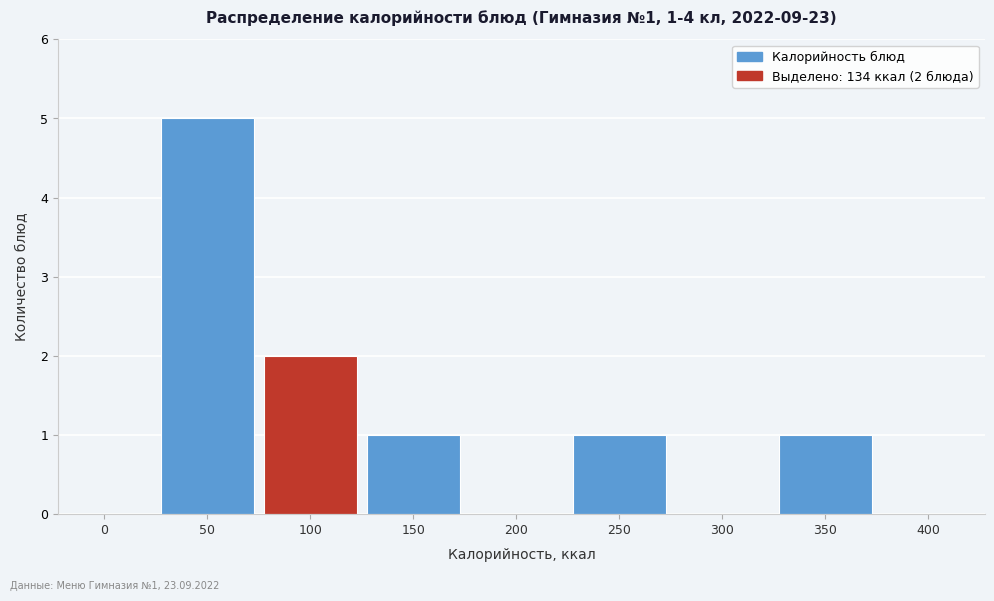

Reading left to right, transcribe all the data shown in this chart.

0=0	50=5	100=2	150=1	200=0	250=1	300=0	350=1	400=0